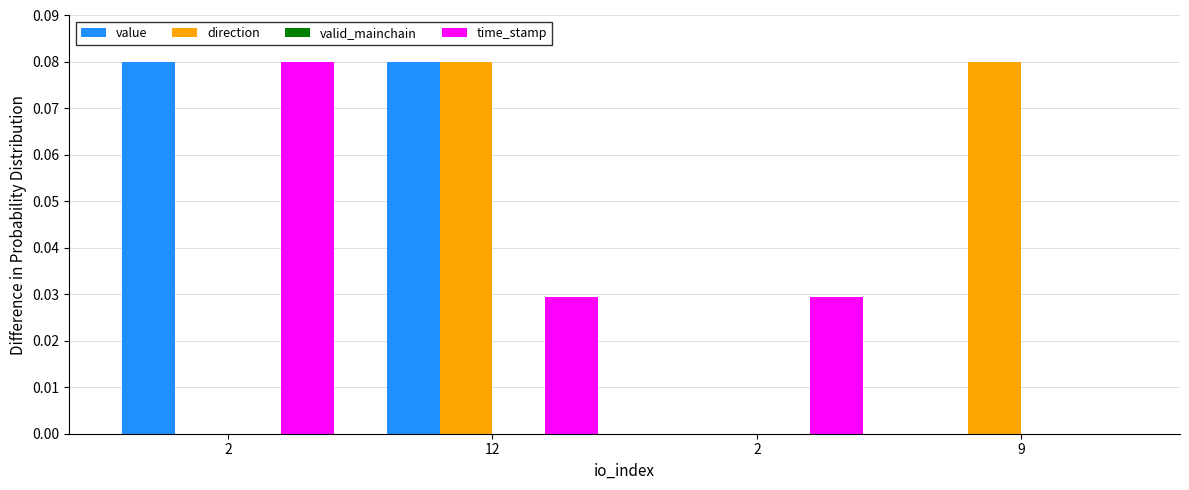

Are the bars horizontal?

No